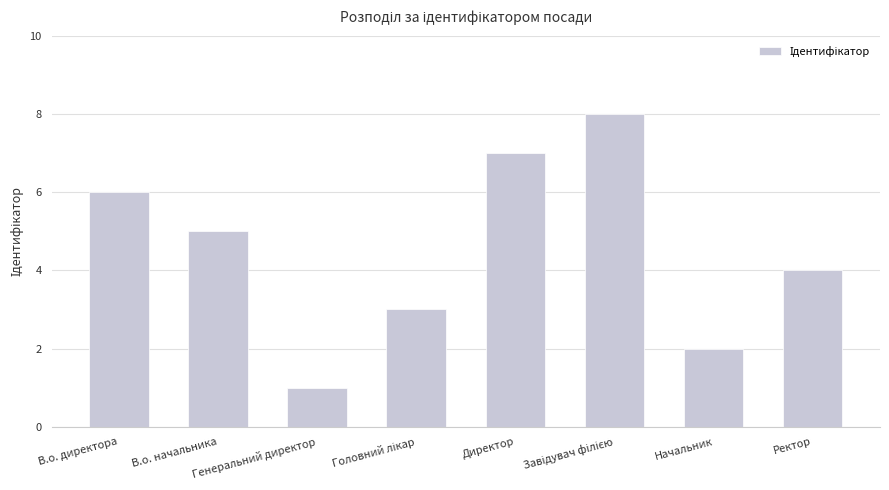

What is the sum of all values?

36